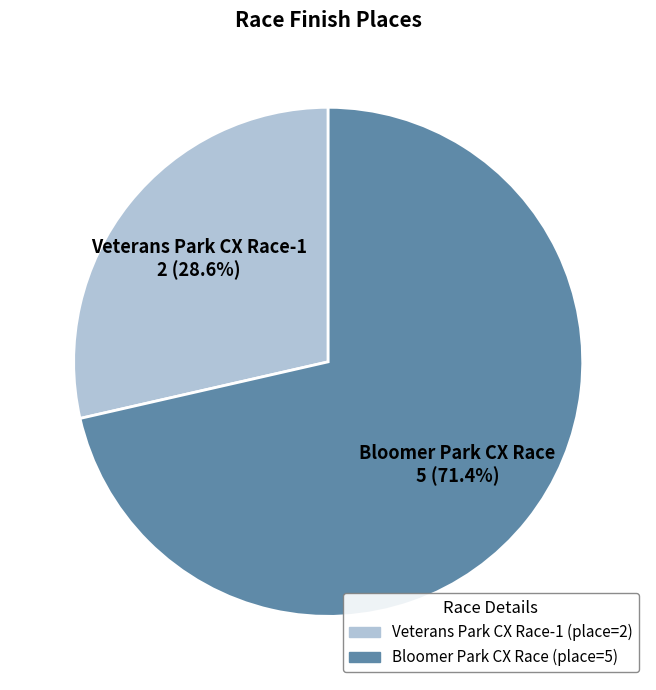

How much of the chart is everything except Bloomer Park CX Race?

28.6%